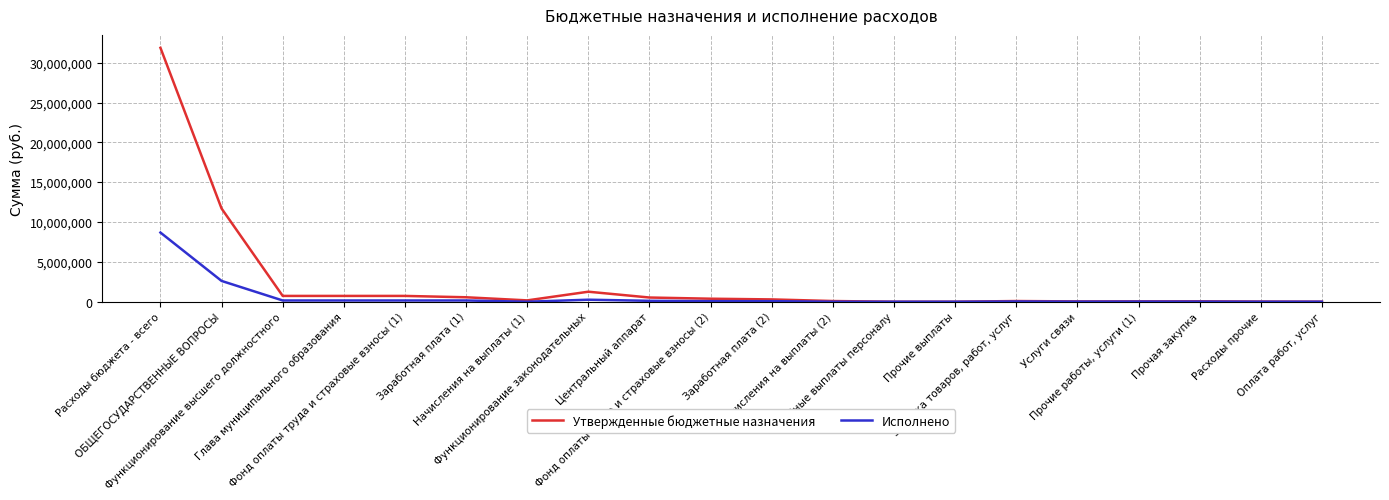

List the series in order of their overall mean, lowest first.

Исполнено, Утвержденные бюджетные назначения